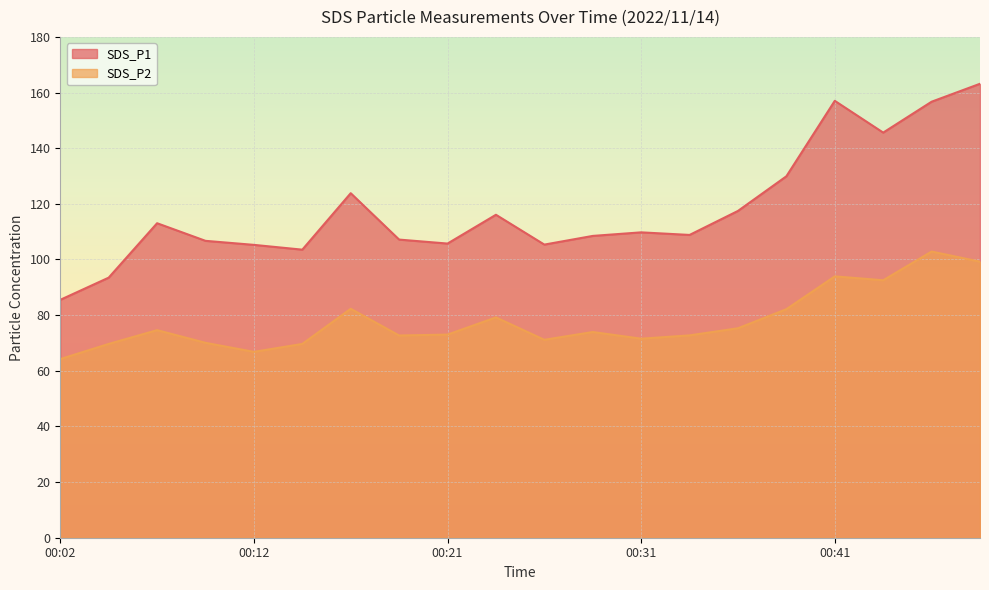

Is the value of SDS_P2 at 00:24 greater than the value of SDS_P1 at 00:26?

No